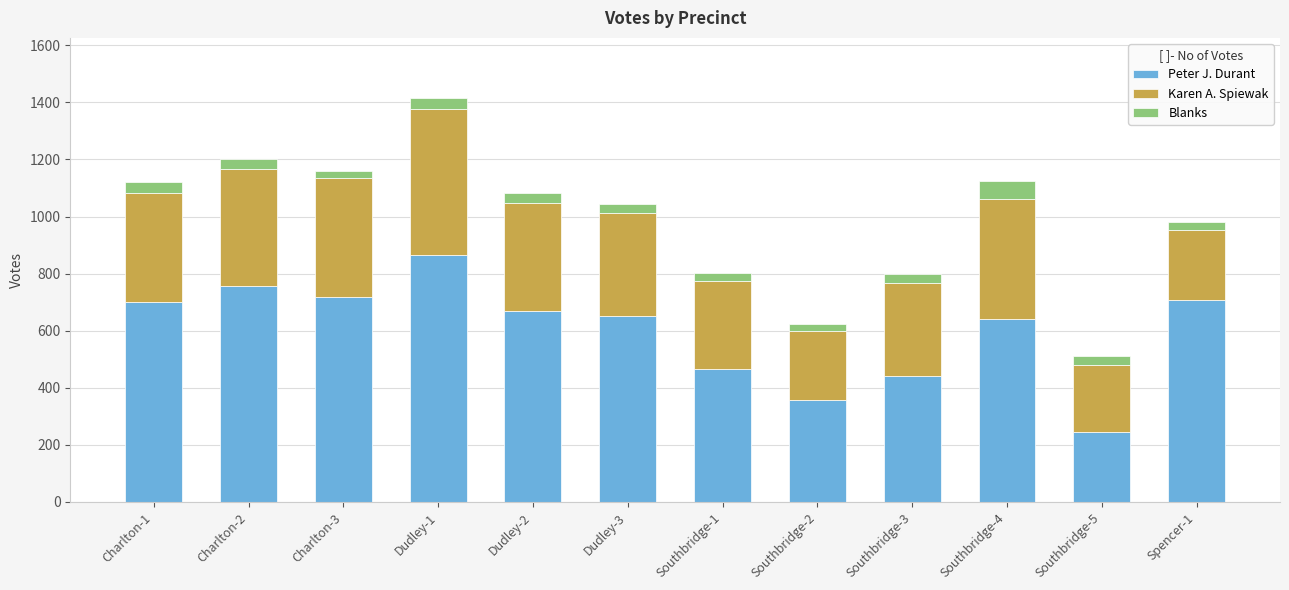

How many data points does each series have?

12